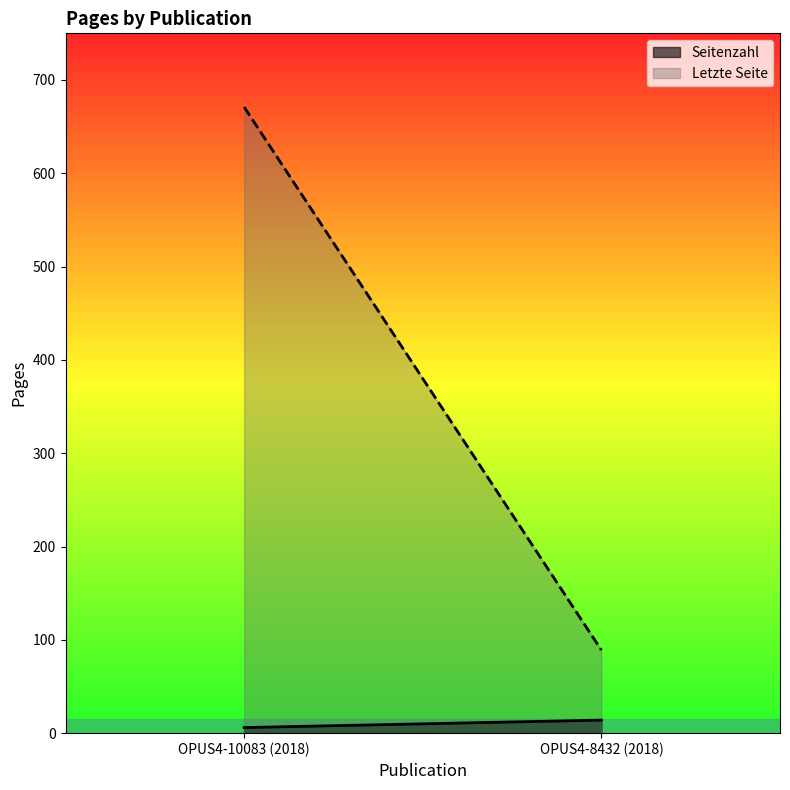

Does the chart display data point markers on the line(s)?

No